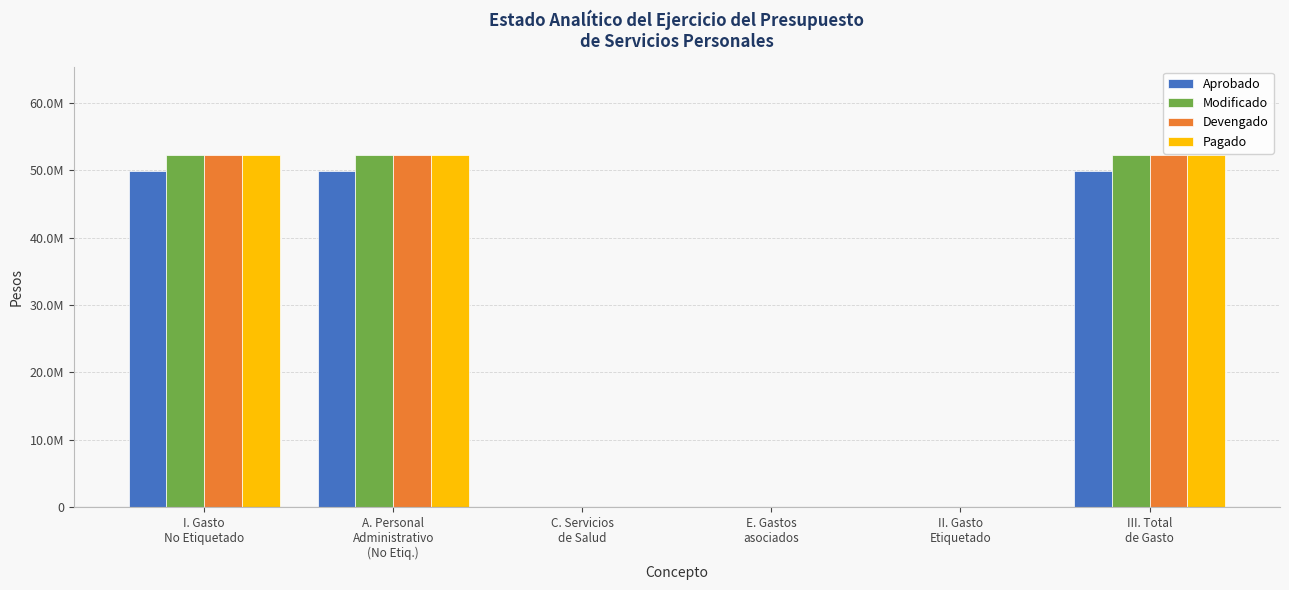

Which series has the largest total across all categories?

Devengado